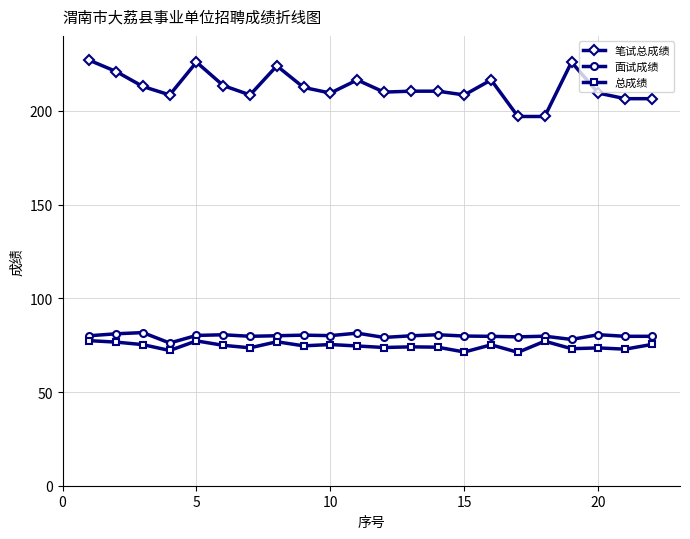

True or false: 笔试总成绩 and 总成绩 intersect in this chart.

False